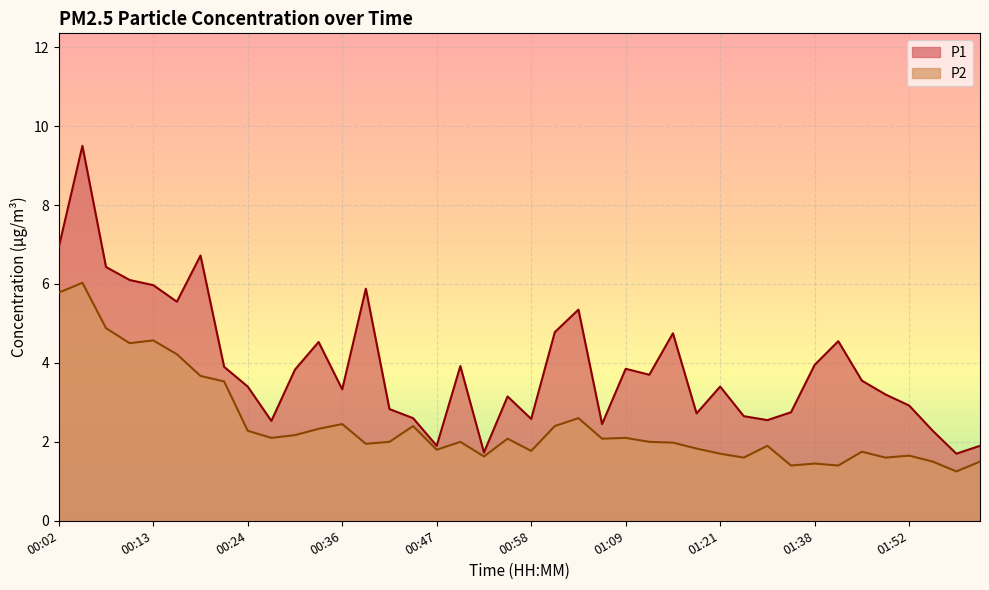

How many data points in P2 are above 2?

19